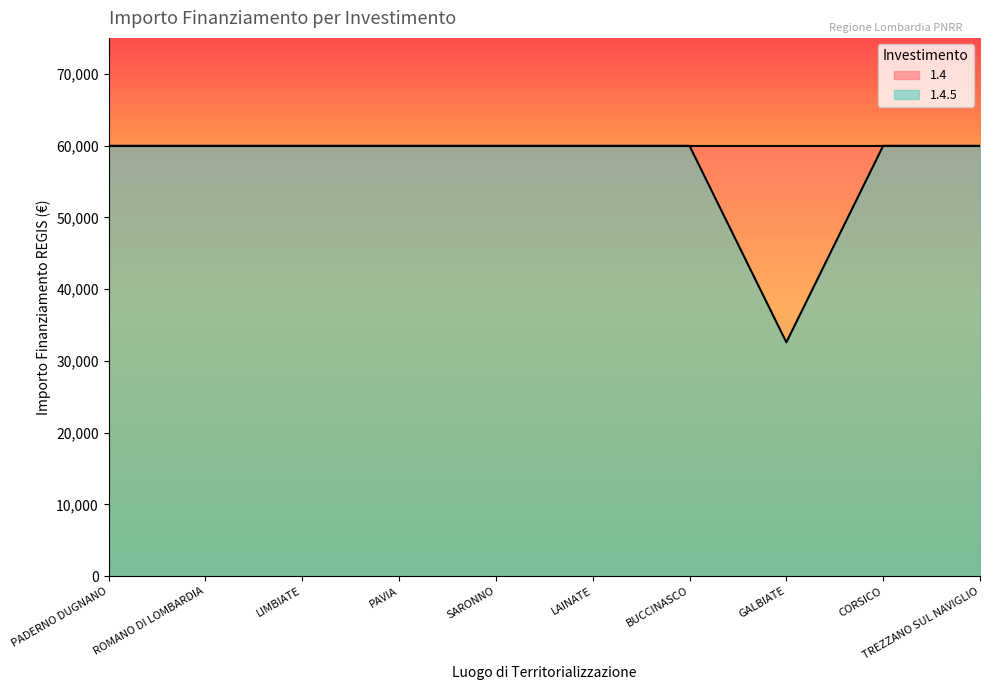

How many lines are shown in the chart?

2